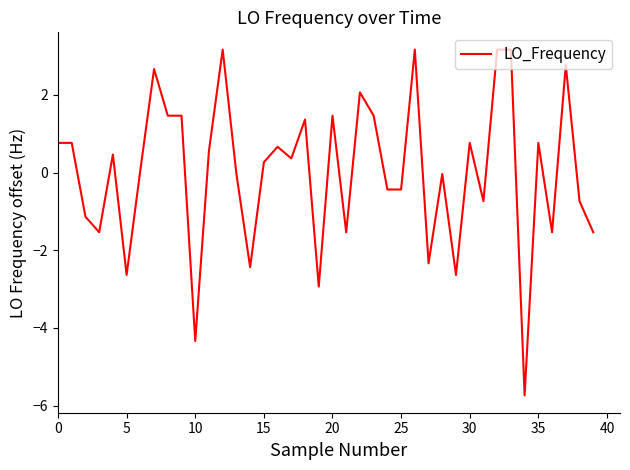

What is the minimum value shown in the chart?

-5.7